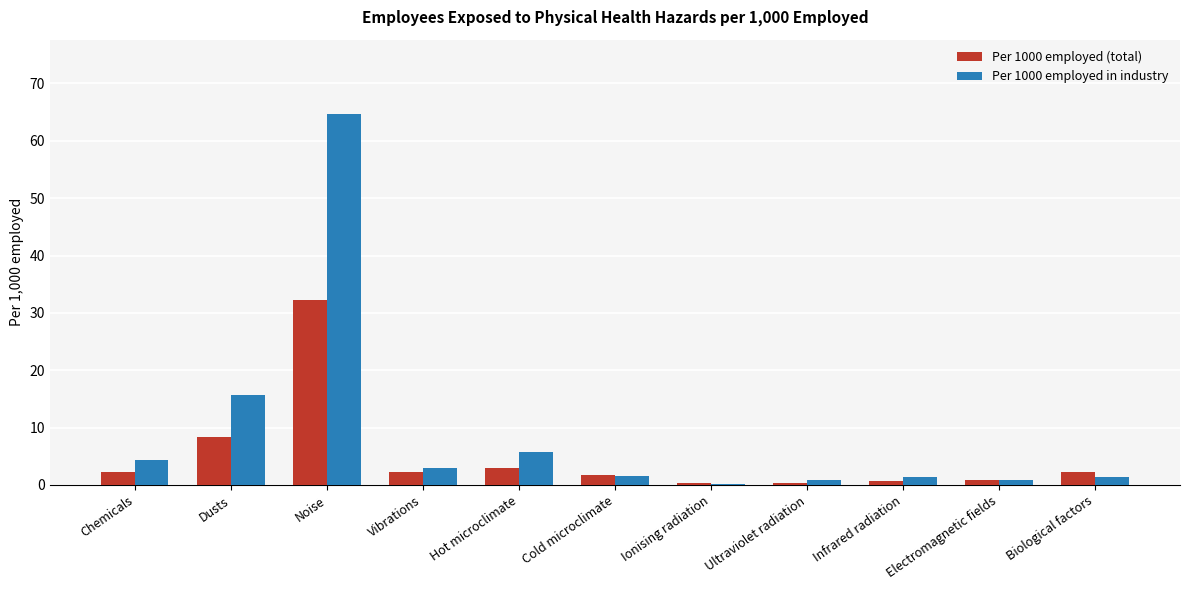

What is the sum of the Per 1000 employed (total) values at Infrared radiation and Vibrations?

2.8